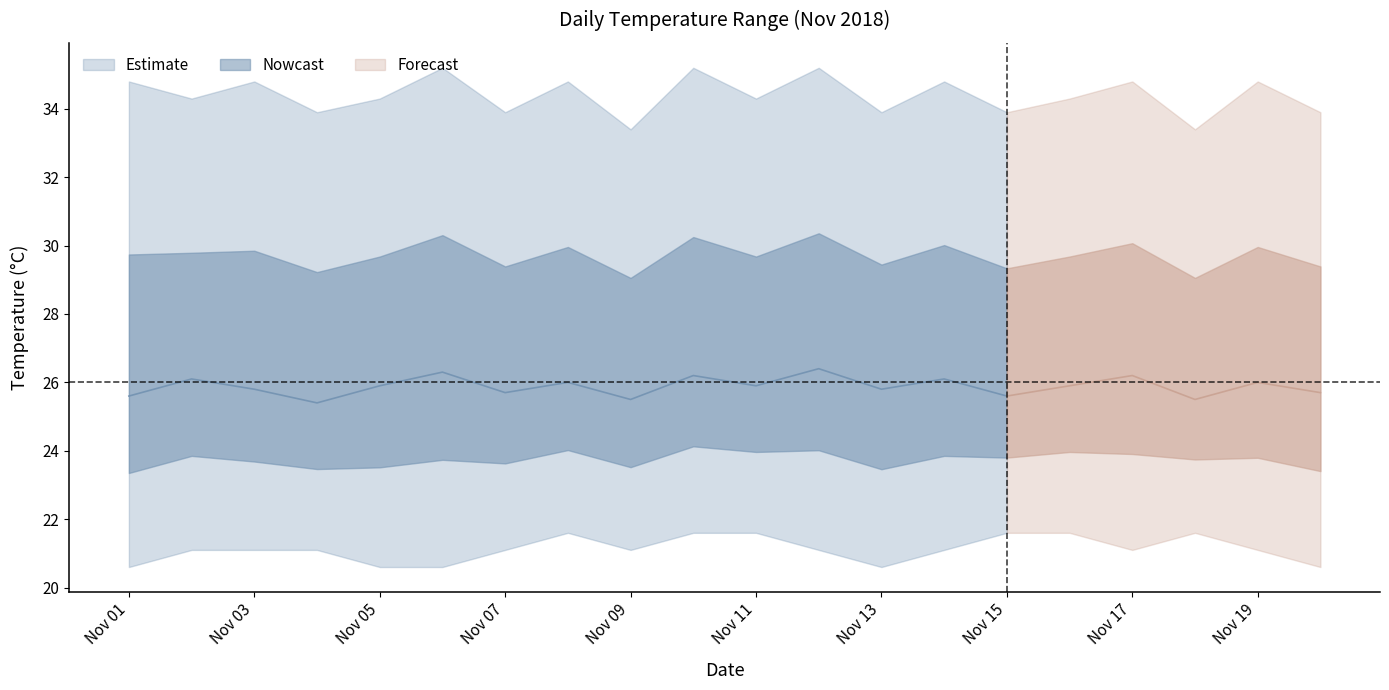

What is the value of the daily_mean point at the 7th from the left?

25.7